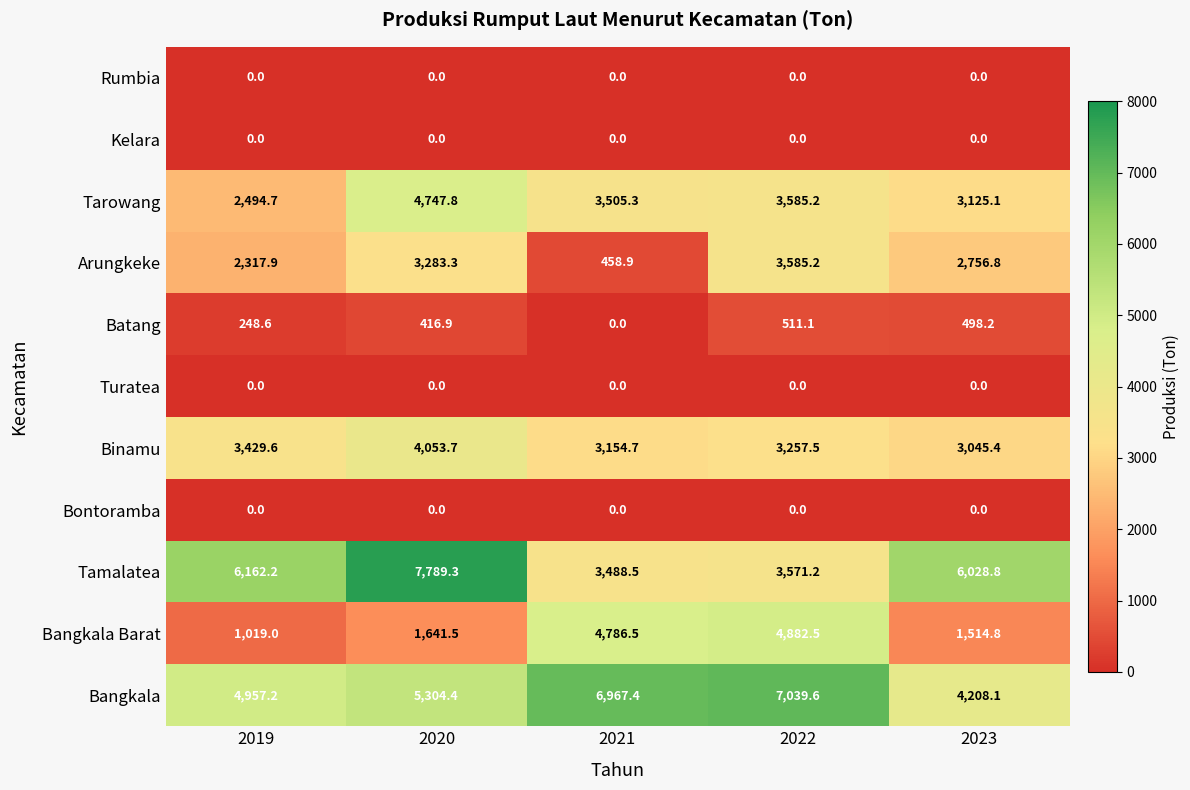

How many data points does each series have?

5